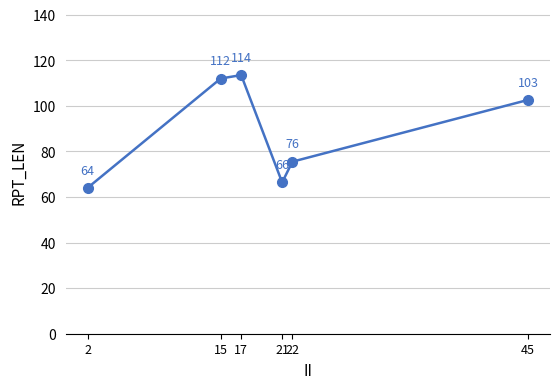

At which category does the chart reach its minimum across all series?

2